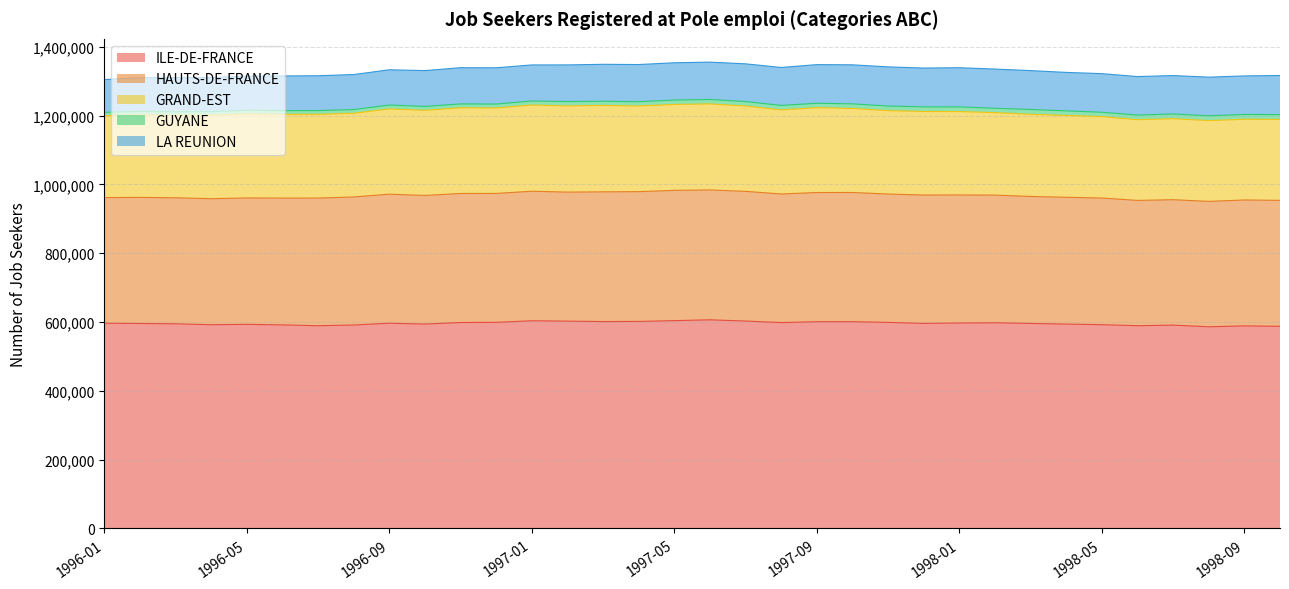

Reading left to right, extract all data points from this chart.

ILE-DE-FRANCE: 1996-01=596510	1996-02=595810	1996-03=594860	1996-04=592190	1996-05=593270	1996-06=591690	1996-07=589300	1996-08=591320	1996-09=596590	1996-10=594100	1996-11=598650	1996-12=599140	1997-01=603710	1997-02=602610	1997-03=601370	1997-04=601830	1997-05=604030	1997-06=606480	1997-07=602890	1997-08=598470	1997-09=600940	1997-10=601030	1997-11=599000	1997-12=596030	1998-01=597140	1998-02=597840	1998-03=595960	1998-04=594050	1998-05=592320	1998-06=589340	1998-07=591020	1998-08=586230	1998-09=588830	1998-10=587540
HAUTS-DE-FRANCE: 1996-01=365210	1996-02=366520	1996-03=366370	1996-04=366350	1996-05=367490	1996-06=368660	1996-07=371080	1996-08=372260	1996-09=375150	1996-10=373930	1996-11=375060	1996-12=374800	1997-01=376530	1997-02=375110	1997-03=377180	1997-04=377250	1997-05=378790	1997-06=377460	1997-07=377020	1997-08=373830	1997-09=375580	1997-10=375590	1997-11=373120	1997-12=373310	1998-01=372370	1998-02=371200	1998-03=369170	1998-04=368640	1998-05=368250	1998-06=364250	1998-07=364640	1998-08=364520	1998-09=366060	1998-10=366140
GRAND-EST: 1996-01=238140	1996-02=240080	1996-03=239960	1996-04=242770	1996-05=244100	1996-06=243380	1996-07=243490	1996-08=243420	1996-09=247870	1996-10=247420	1996-11=249150	1996-12=248400	1997-01=250570	1997-02=250600	1997-03=251170	1997-04=249090	1997-05=249710	1997-06=250210	1997-07=248190	1997-08=244420	1997-09=246800	1997-10=244460	1997-11=242450	1997-12=242950	1998-01=242380	1998-02=239840	1998-03=238790	1998-04=237920	1998-05=236650	1998-06=234700	1998-07=235560	1998-08=234930	1998-09=234550	1998-10=235390
GUYANE: 1996-01=9910	1996-02=9960	1996-03=10260	1996-04=10380	1996-05=10770	1996-06=10830	1996-07=10840	1996-08=10720	1996-09=11240	1996-10=11420	1996-11=11290	1996-12=11400	1997-01=11800	1997-02=12700	1997-03=12170	1997-04=12410	1997-05=12890	1997-06=12900	1997-07=12950	1997-08=12990	1997-09=12820	1997-10=13180	1997-11=13320	1997-12=13290	1998-01=13600	1998-02=12560	1998-03=14090	1998-04=13340	1998-05=12710	1998-06=13510	1998-07=13650	1998-08=13990	1998-09=13970	1998-10=14030
LA REUNION: 1996-01=95020	1996-02=97830	1996-03=99060	1996-04=98770	1996-05=99110	1996-06=100860	1996-07=101270	1996-08=101750	1996-09=102520	1996-10=104110	1996-11=105220	1996-12=105350	1997-01=104850	1997-02=106490	1997-03=107370	1997-04=107990	1997-05=108350	1997-06=108490	1997-07=109590	1997-08=110340	1997-09=112190	1997-10=113500	1997-11=113880	1997-12=112770	1998-01=113820	1998-02=113990	1998-03=112900	1998-04=111800	1998-05=112180	1998-06=111810	1998-07=111670	1998-08=112240	1998-09=112070	1998-10=113660